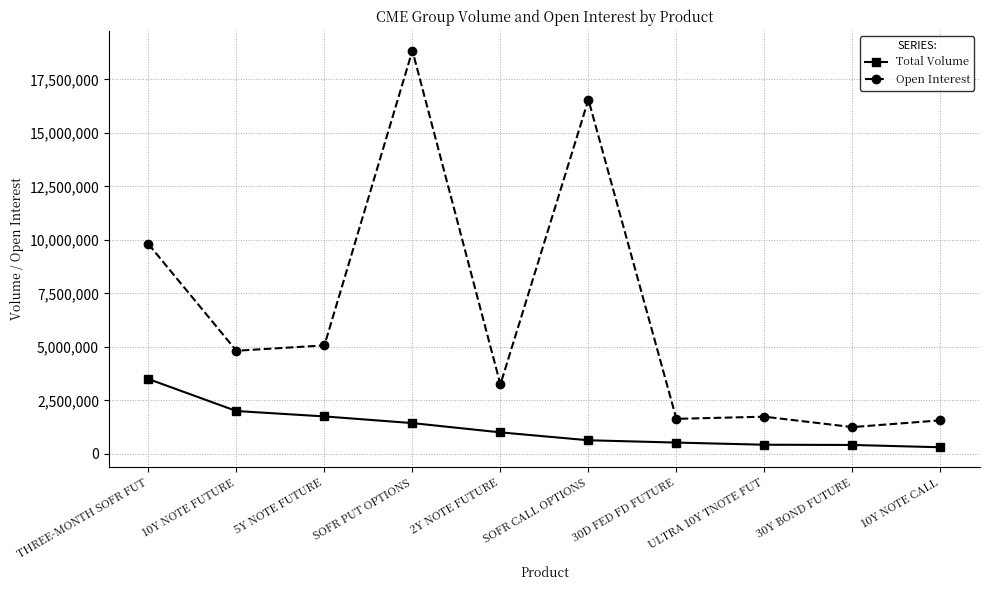

How many data points in Open Interest are less than 4818795?

5